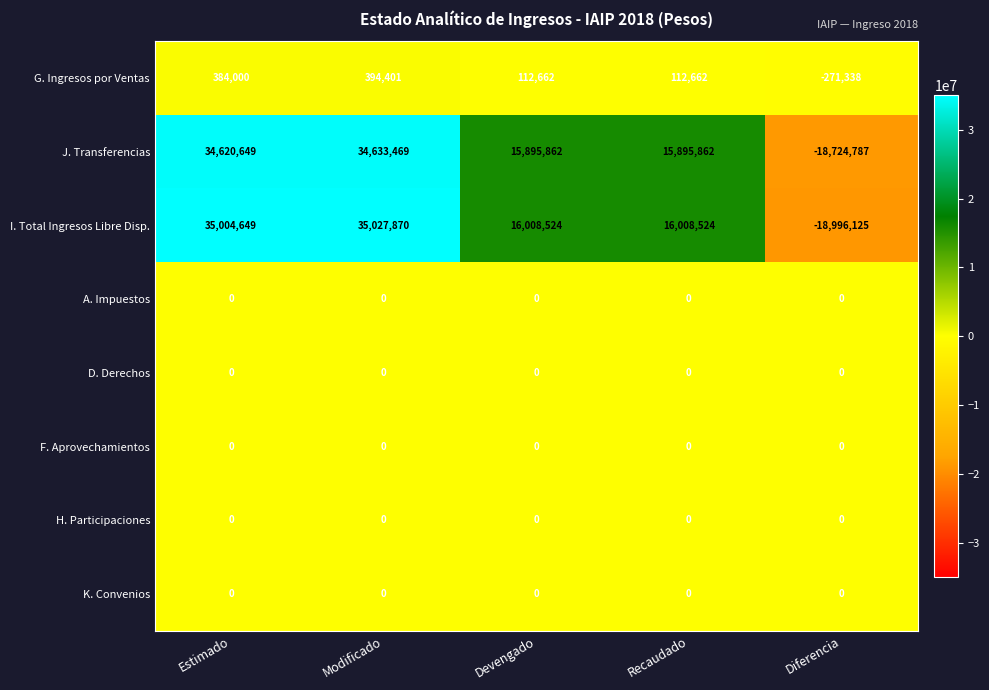

How many series are shown in this chart?

8